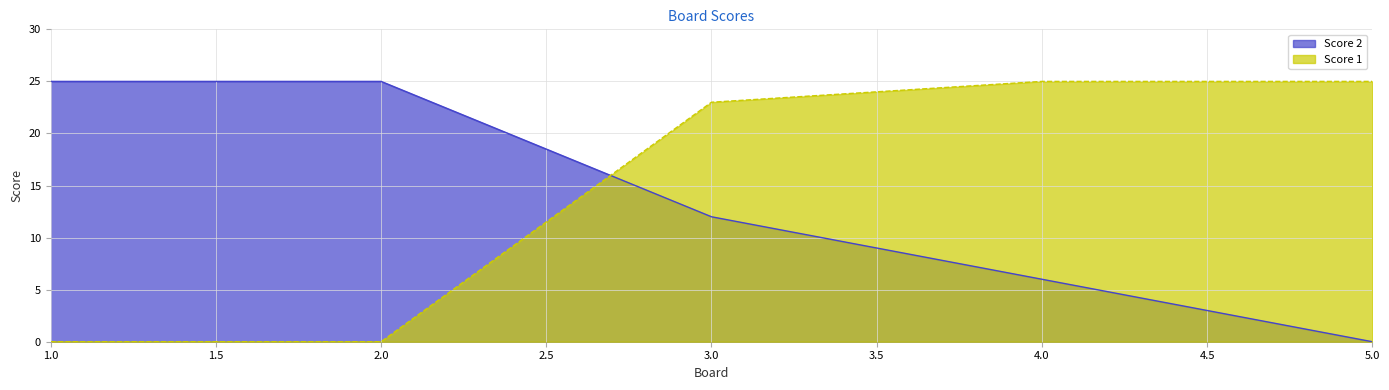

How many data points in Score 2 are less than 12?

2